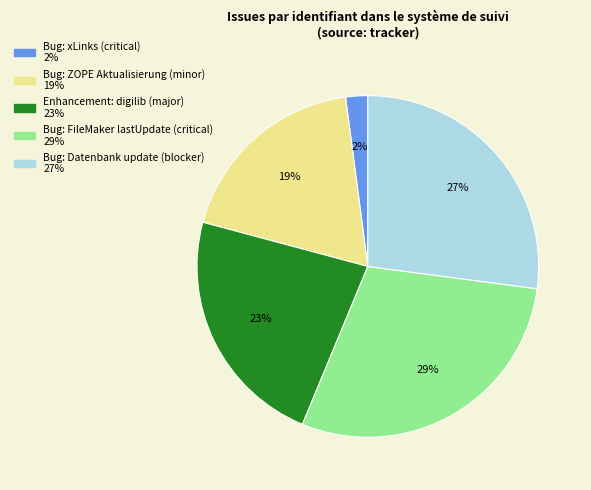

To the nearest percent, what percentage of the pie is Bug: Datenbank update (blocker)?

27%